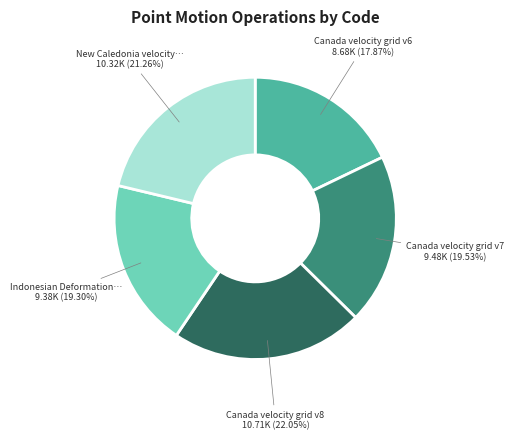

Is there a majority slice in this chart?

No